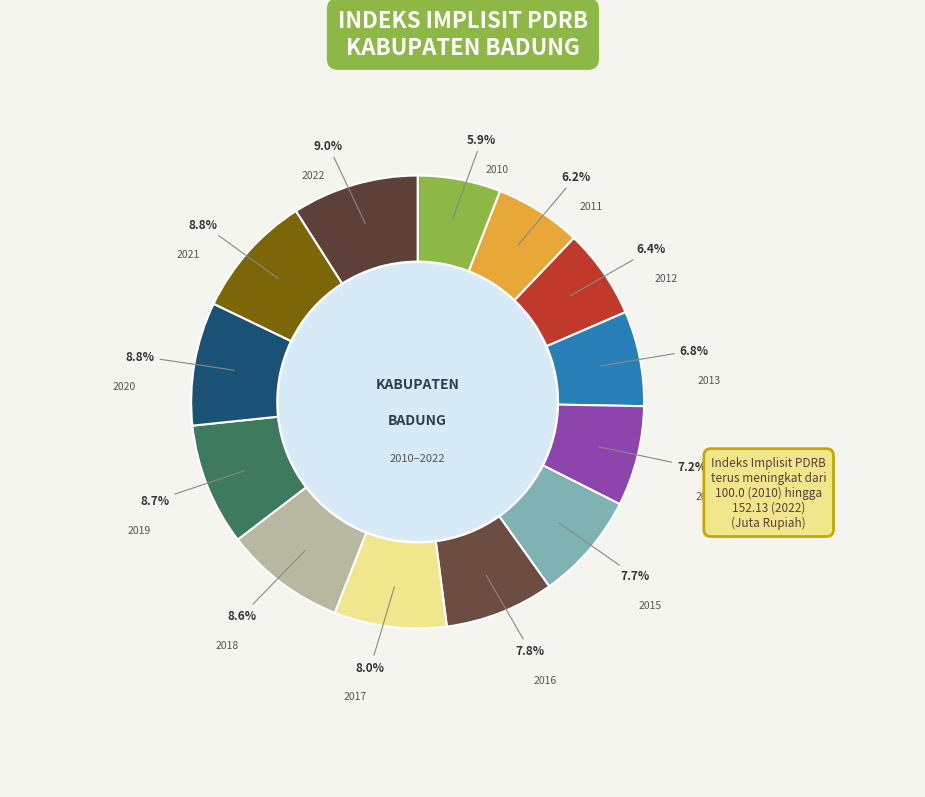

To the nearest percent, what percentage of the pie is 2018?

9%